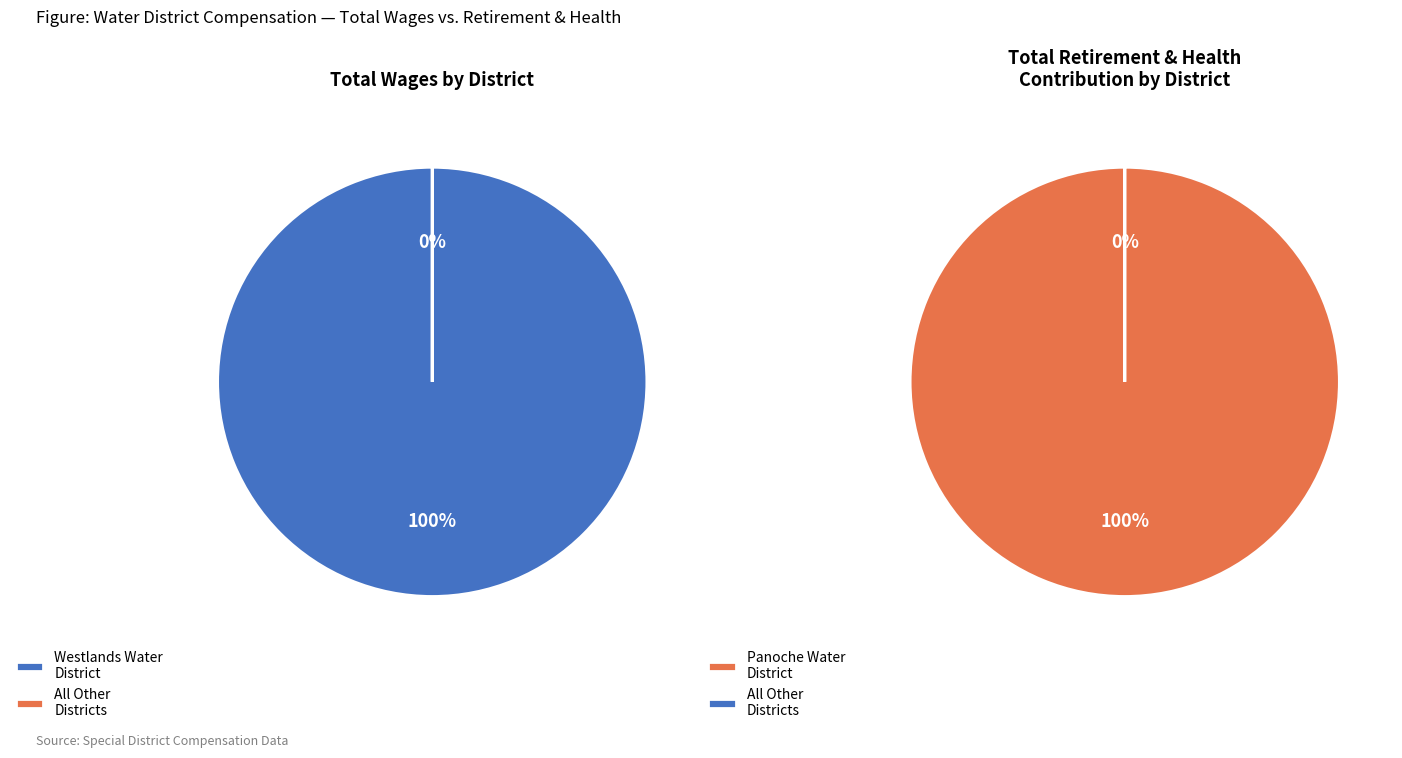

Is it true that Mid Valley Water District is 11% of the pie?

False